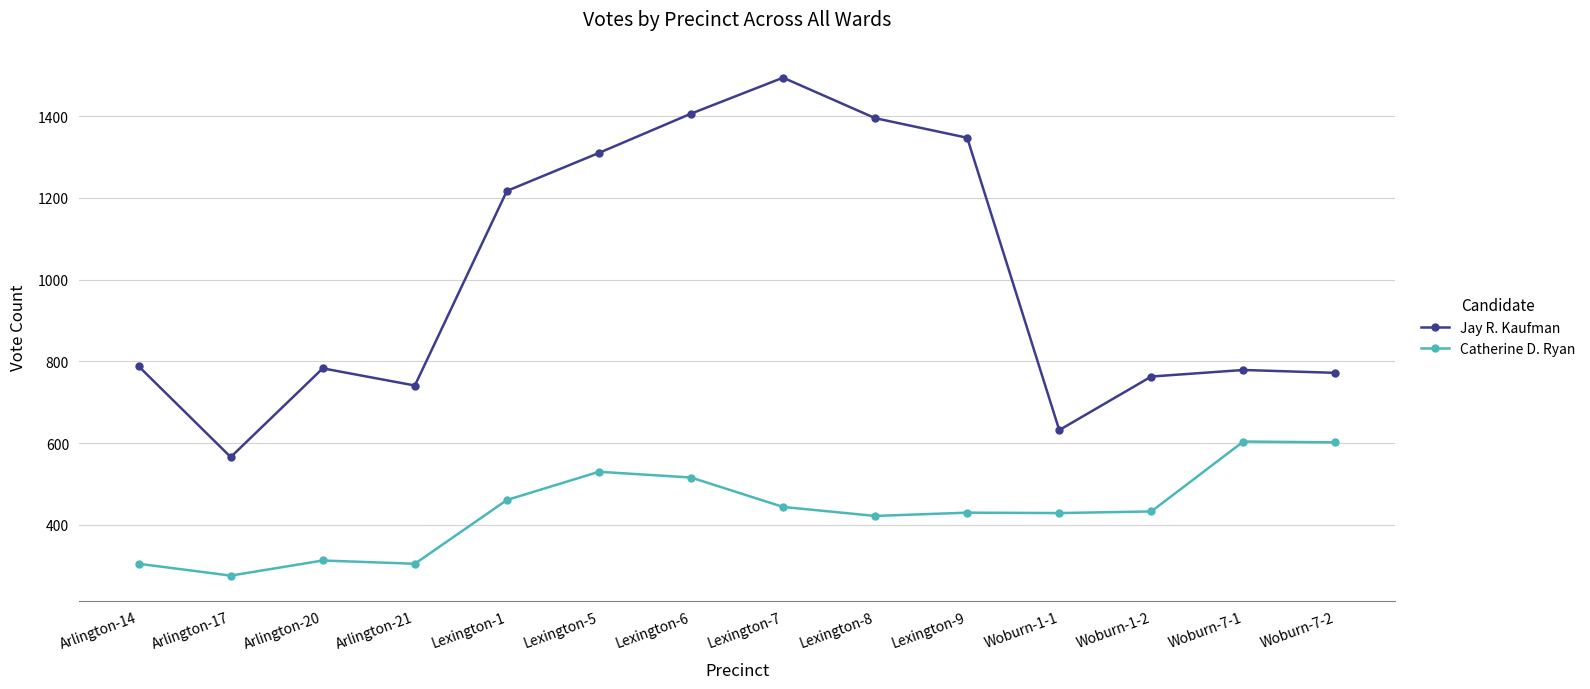

At which label is Catherine D. Ryan closest to 440?

Lexington-7